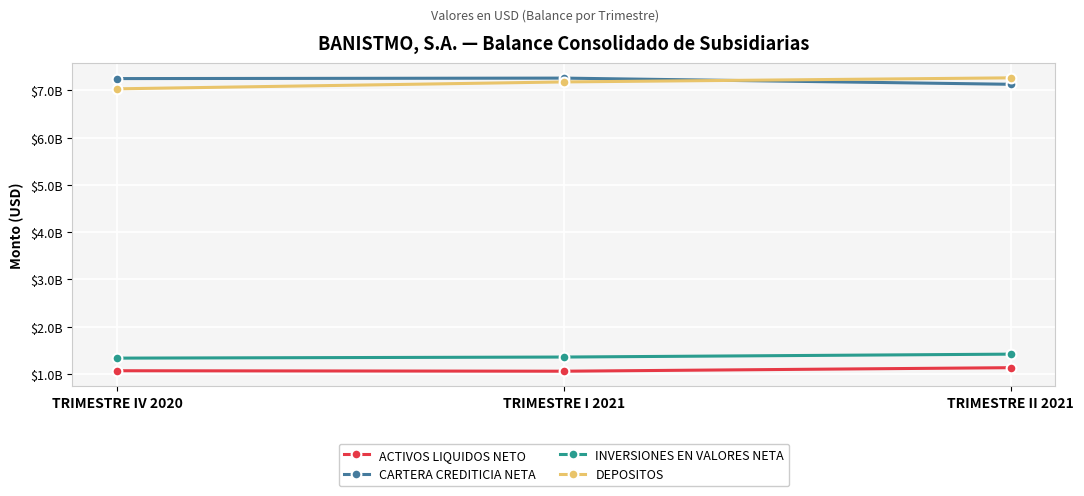

Is this an area chart (filled region under the line)?

No